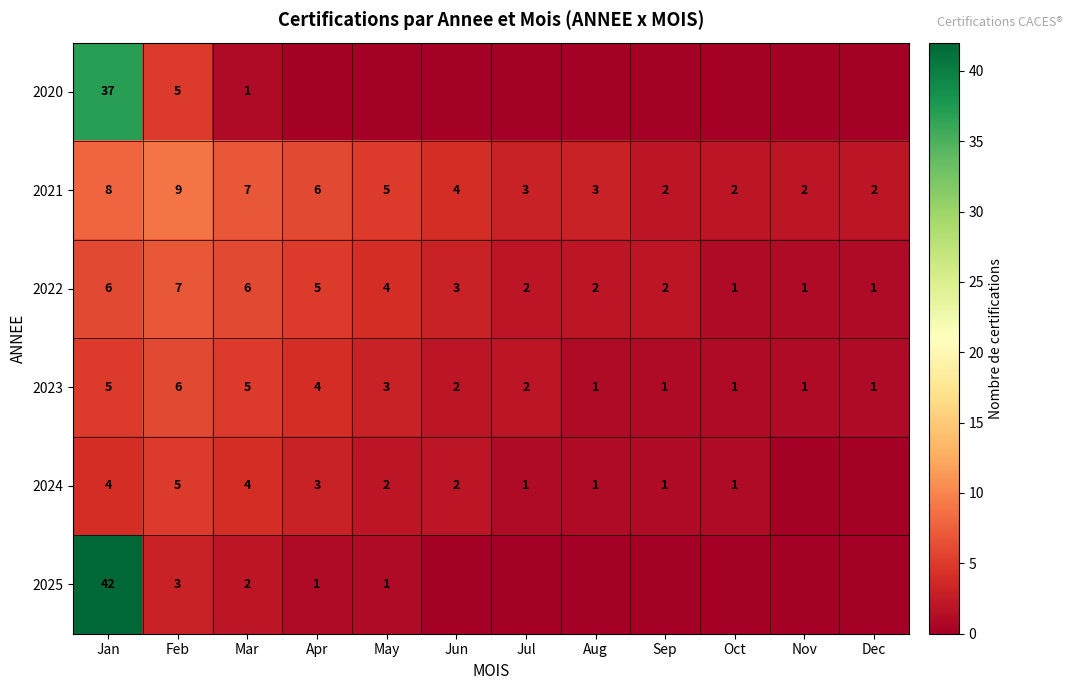

The value of 2024 at Aug is 1. True or false?

True